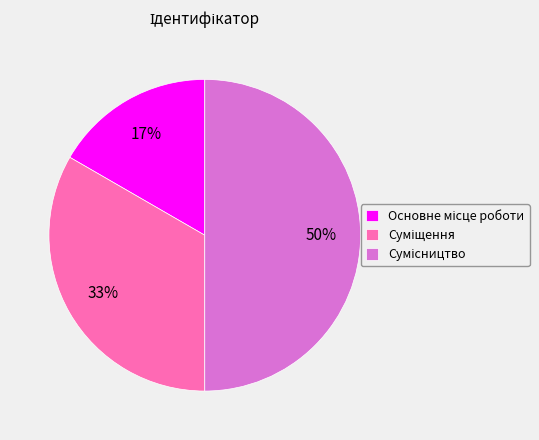

To the nearest percent, what is the difference between the largest and smallest slice percentages?

33%